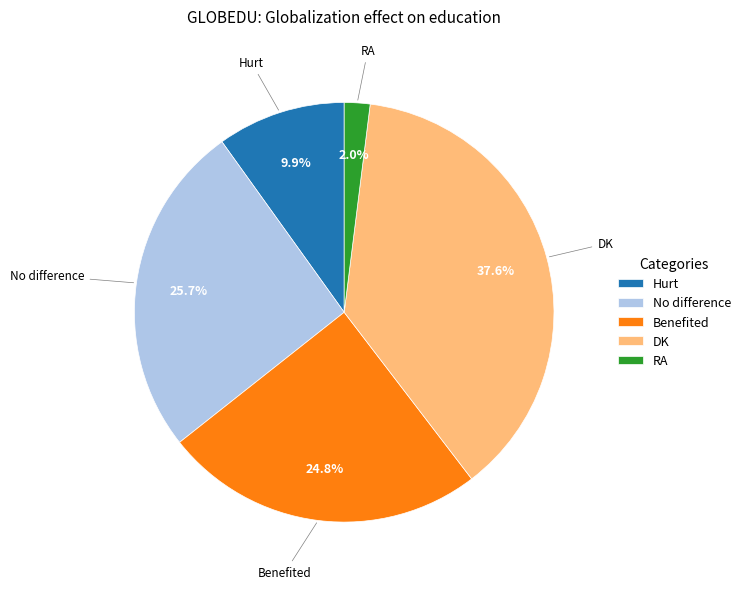

Rank the categories by value from lowest to highest.

RA, Hurt, Benefited, No difference, DK